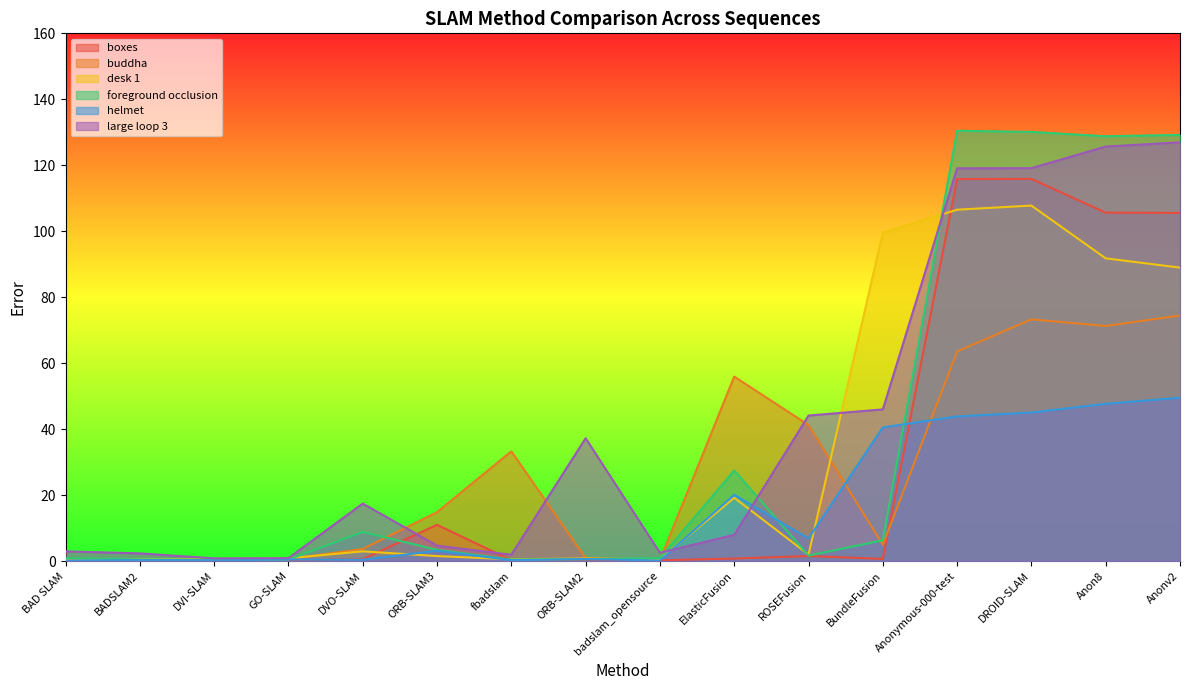

Is the value of foreground occlusion at Anonymous-000-test greater than the value of desk 1 at ROSEFusion?

Yes